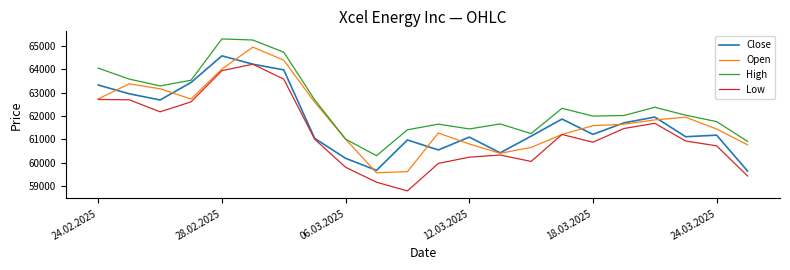

How many lines are shown in the chart?

4